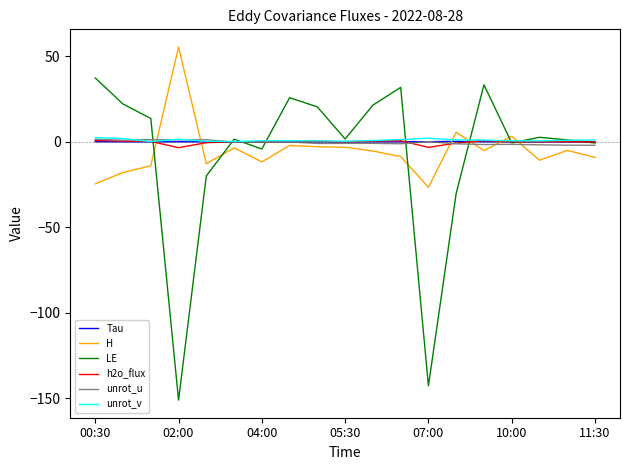

What is the average value of the Tau series?

0.1